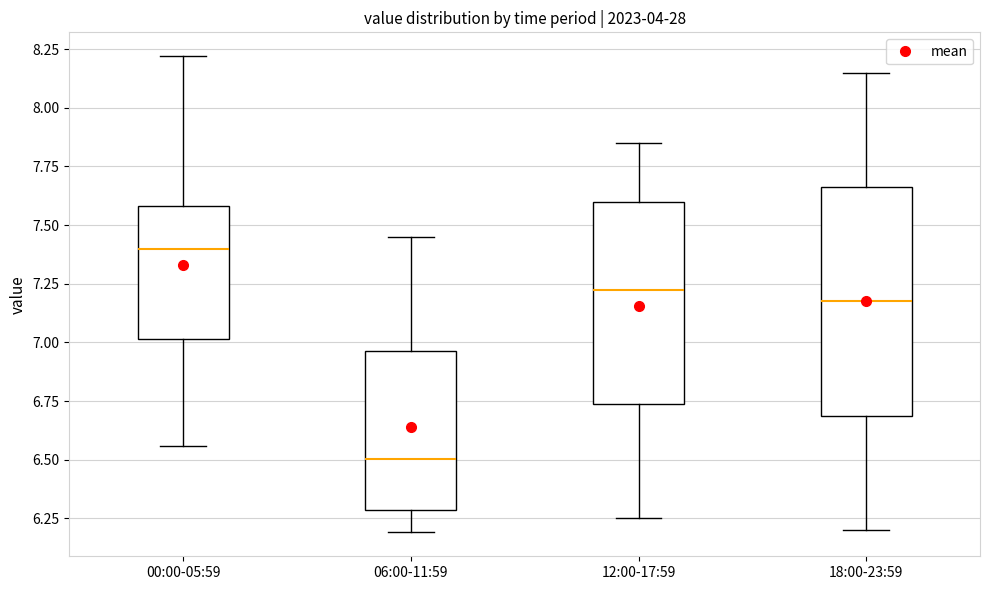

Where does the lower whisker of the box for 00:00-05:59 end on the y-axis? The values are not printed on the chart, so give them approximately, as read against the axis.

6.55